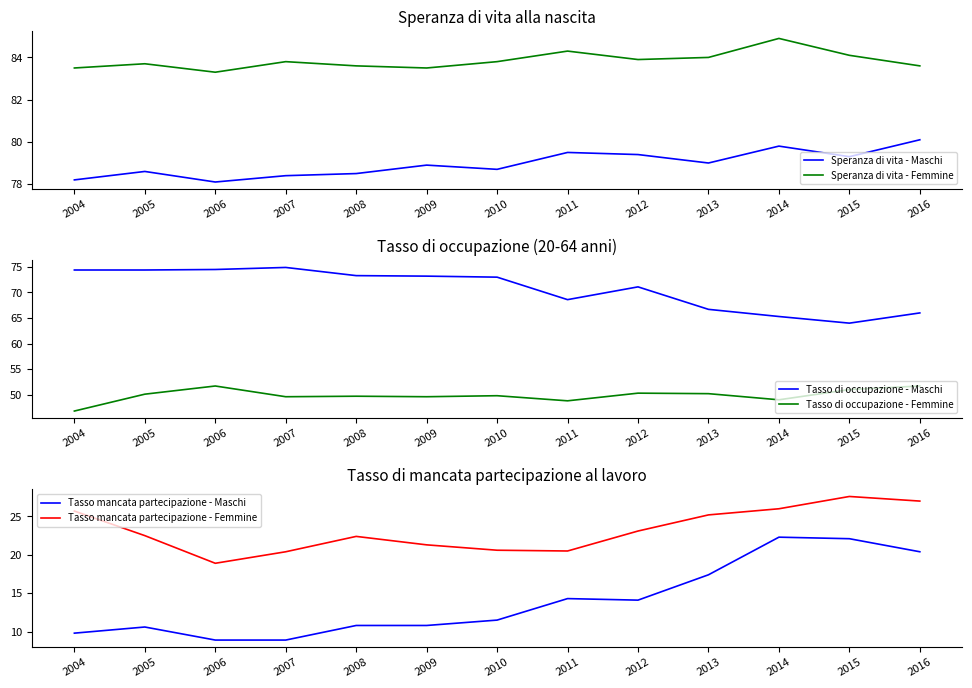

The value of Tasso mancata partecipazione - Femmine at 2016 is 18.1. True or false?

False